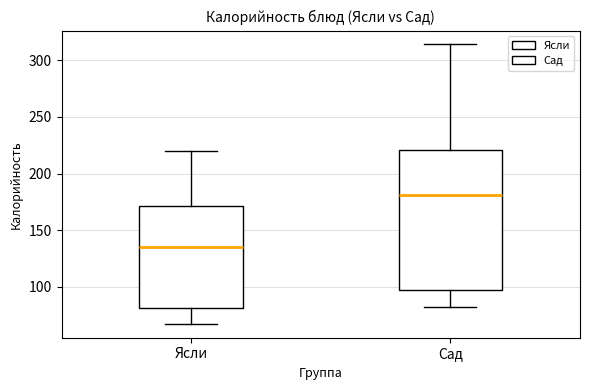

Which box is the tallest, from its lower edge to its upper edge?

Сад